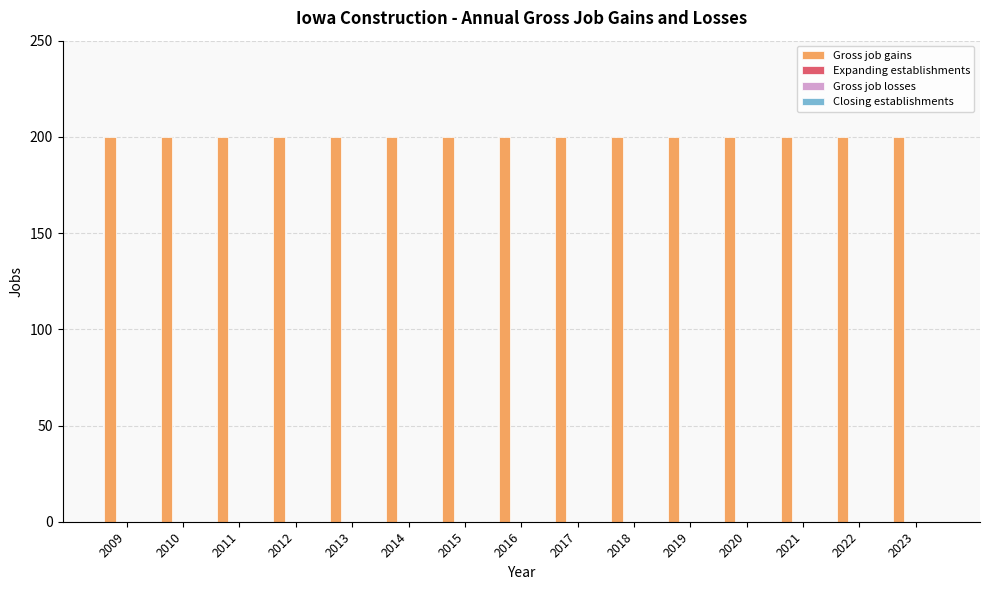

True or false: Expanding establishments has a value of 0 at 2023.

True